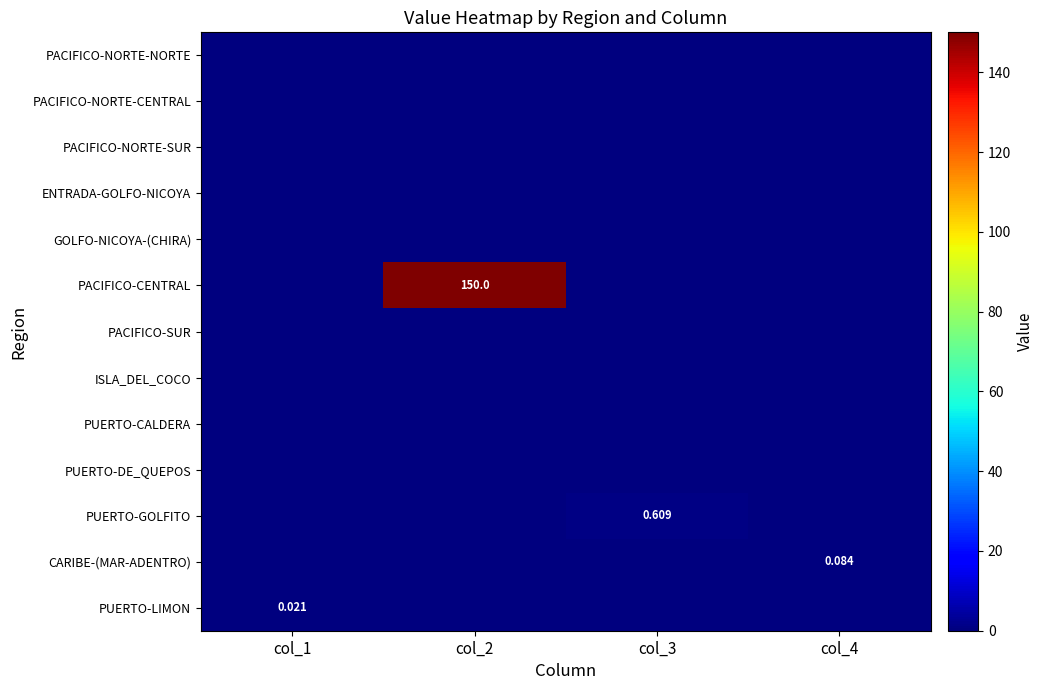

At how many categories does at least one series exceed 75?

1